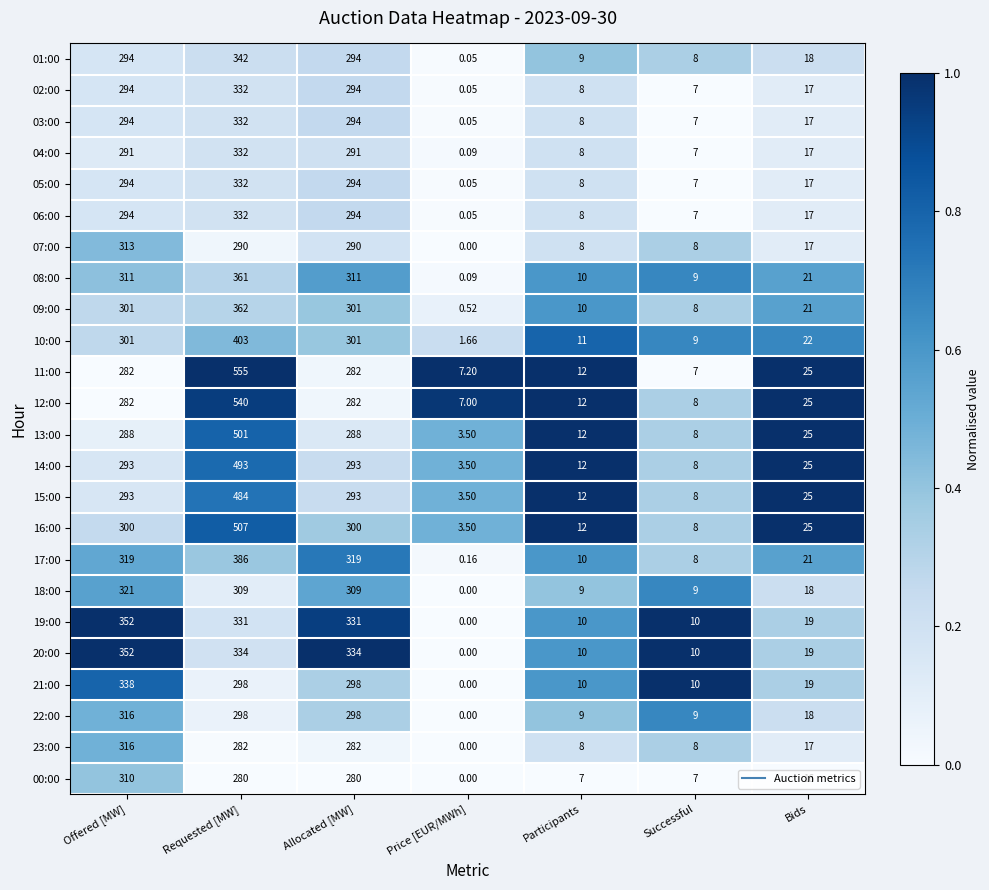

At which category is the sum across all series the highest?

Requested [MW]